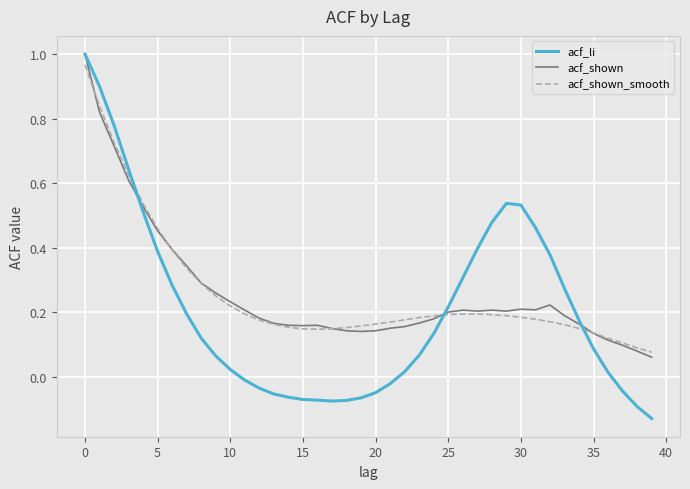

How many interior local peaks does the acf_li series have?

1